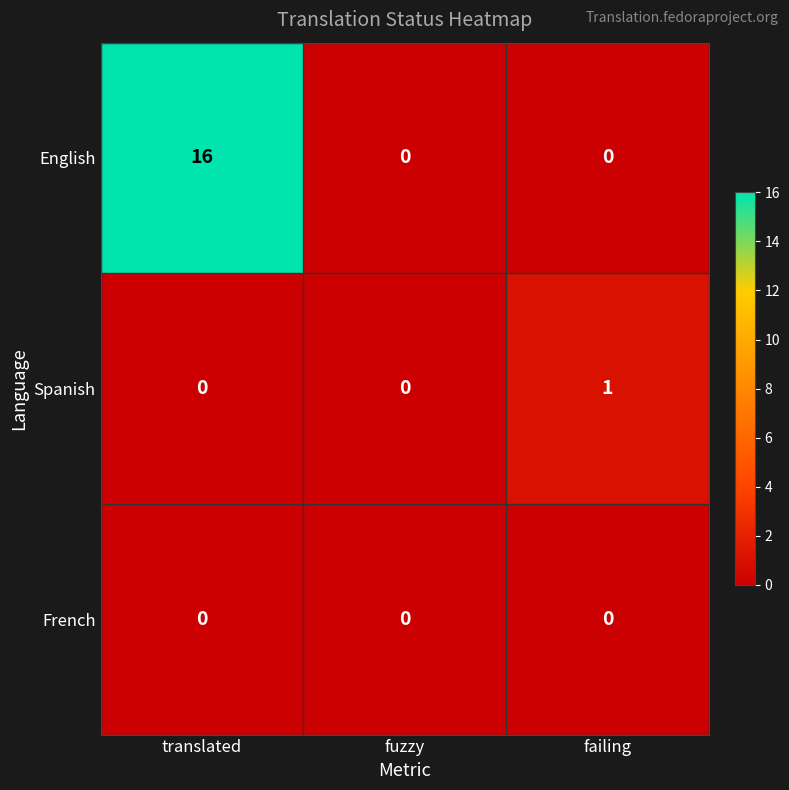

At which category does the chart reach its peak across all series?

translated